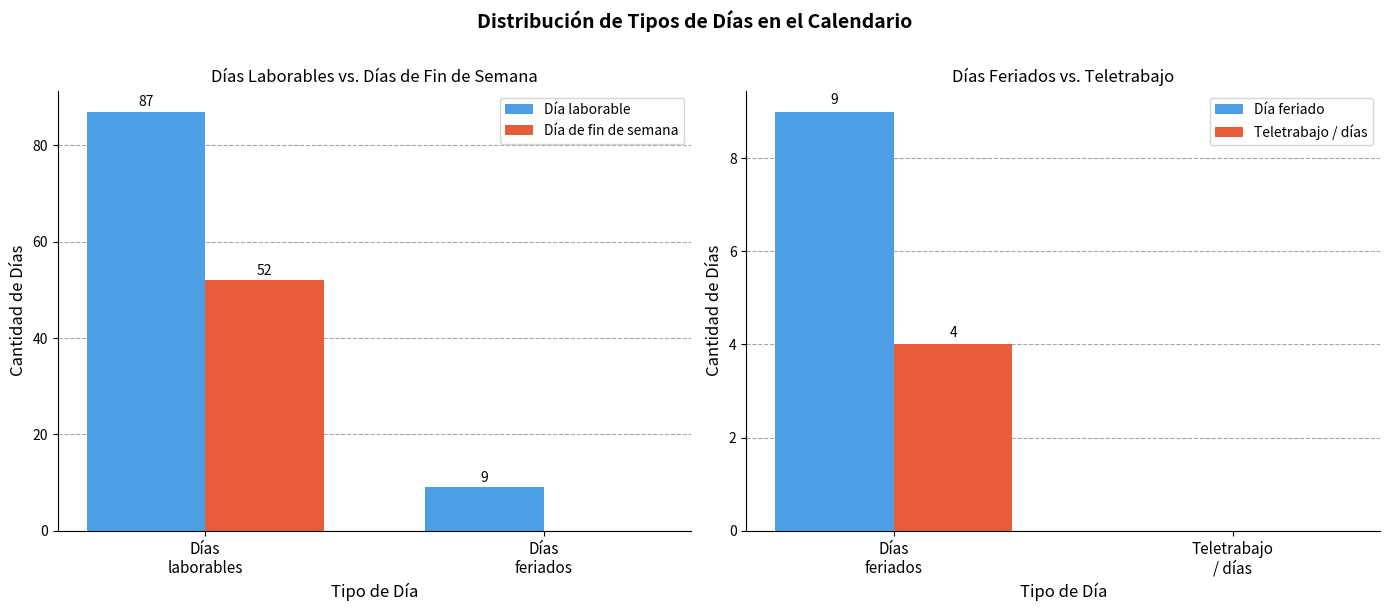

Reading right to left, extract all data points from this chart.

Día laborable: Días
feriados=9	Días
laborables=87
Día de fin de semana: Días
feriados=0	Días
laborables=52
Día feriado: Teletrabajo
/ días=0	Días
feriados=9
Teletrabajo / días: Teletrabajo
/ días=0	Días
feriados=4